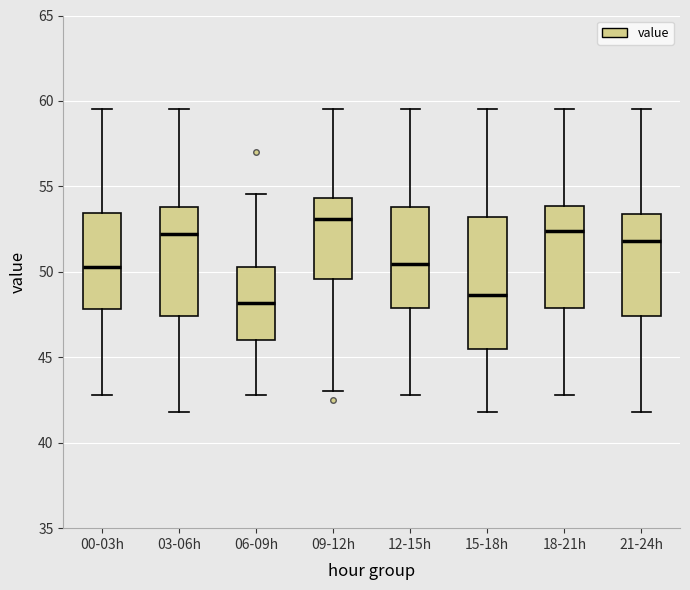

Where does the lower whisker of the box for 00-03h end on the y-axis? The values are not printed on the chart, so give them approximately, as read against the axis.

43.0